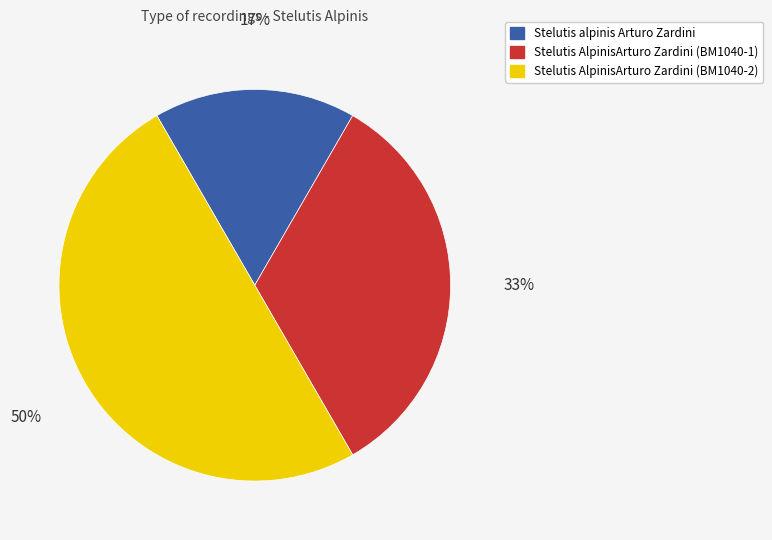

Is Stelutis alpinis Arturo Zardini the majority of the pie?

No